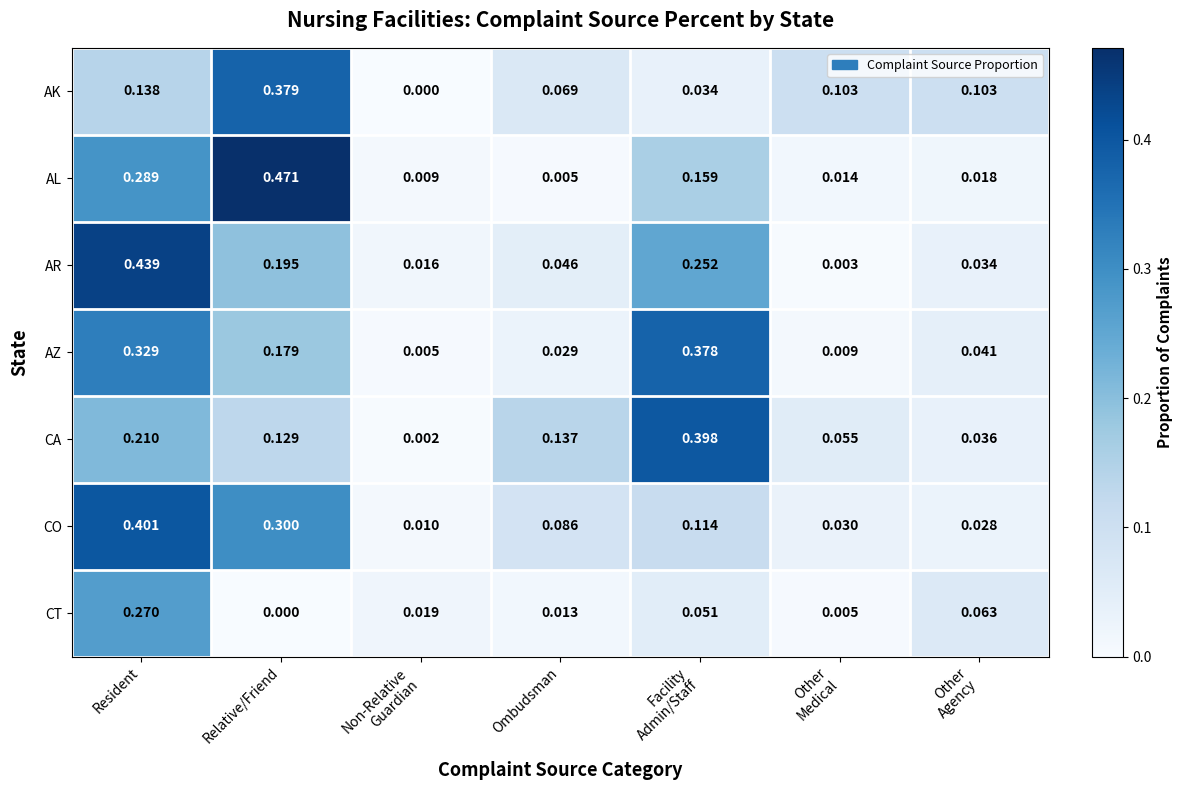

Which series has the largest total across all categories?

AR